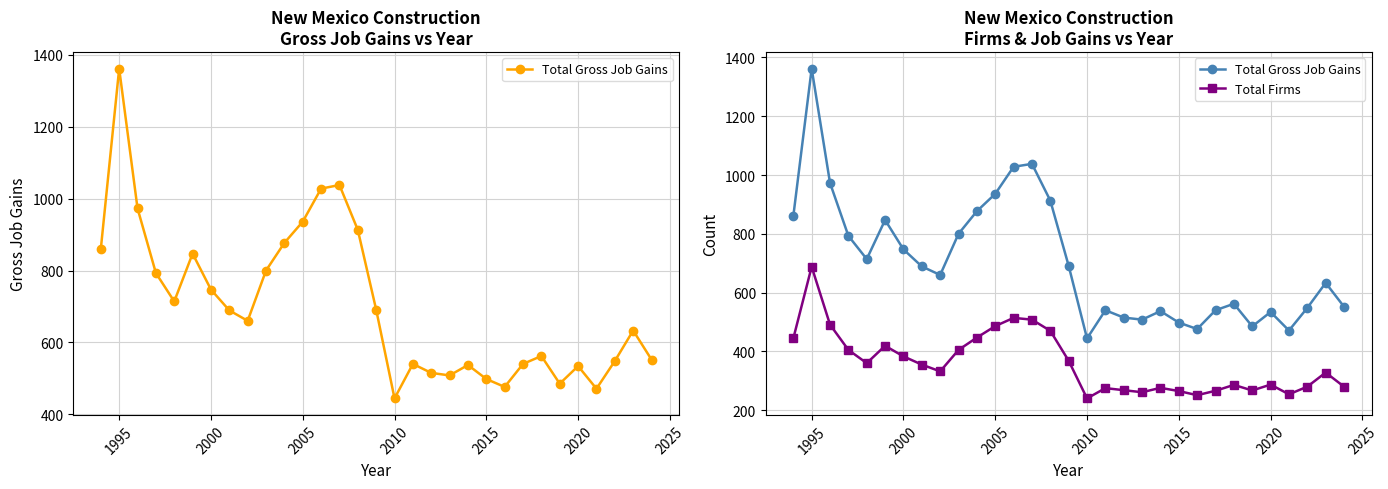

What value does the Total Gross Job Gains series have at 2010?

444